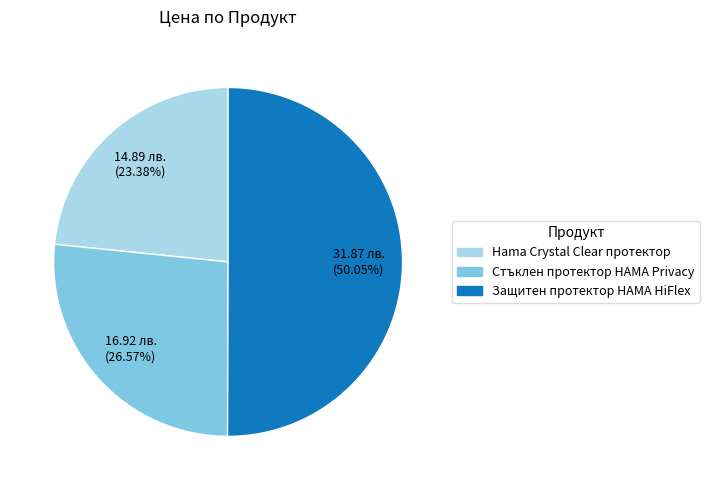

Which has a higher value, Hama Crystal Clear протектор or Стъклен протектор HAMA Privacy?

Стъклен протектор HAMA Privacy